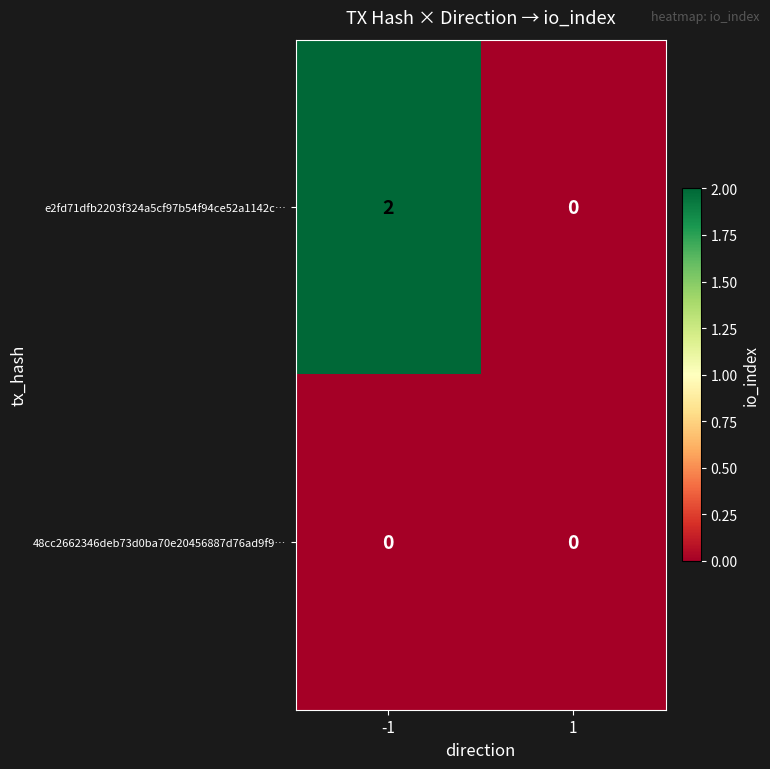

At -1, list the series in order from largest to smallest.

e2fd71dfb2203f324a5cf97b54f94ce52a1142c…, 48cc2662346deb73d0ba70e20456887d76ad9f9…